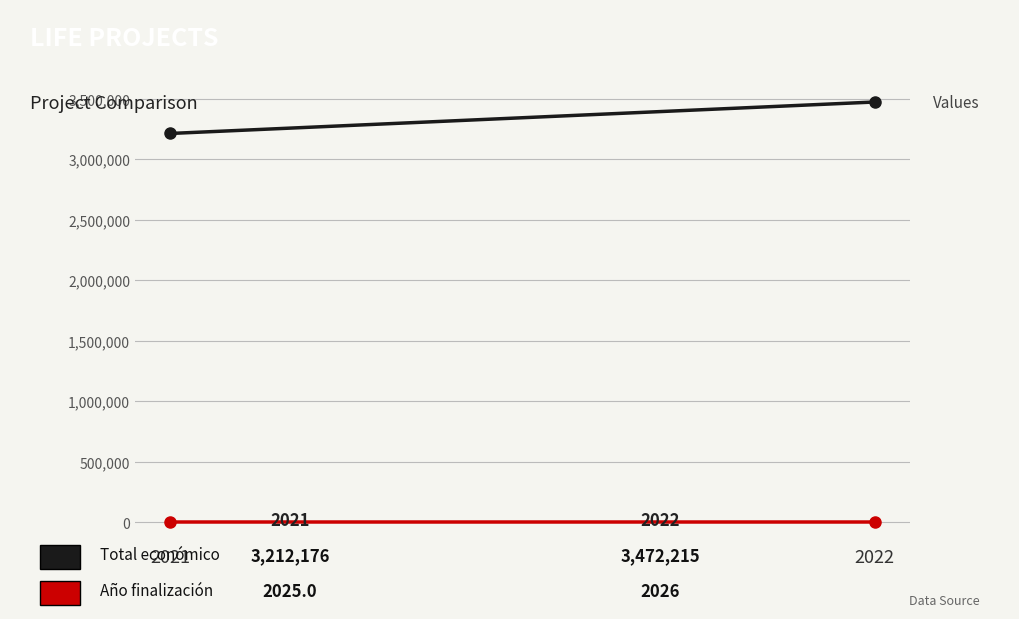

The value of Total económico at 2022 is 3472215.0. True or false?

True